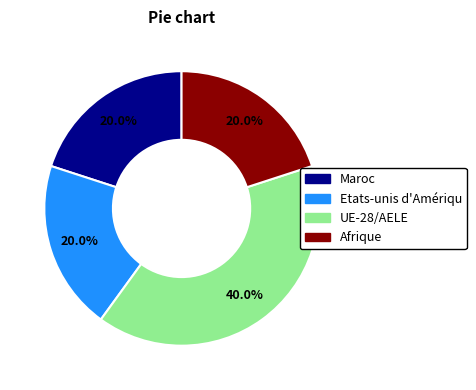

Is there any slice that represents more than half of the pie?

No